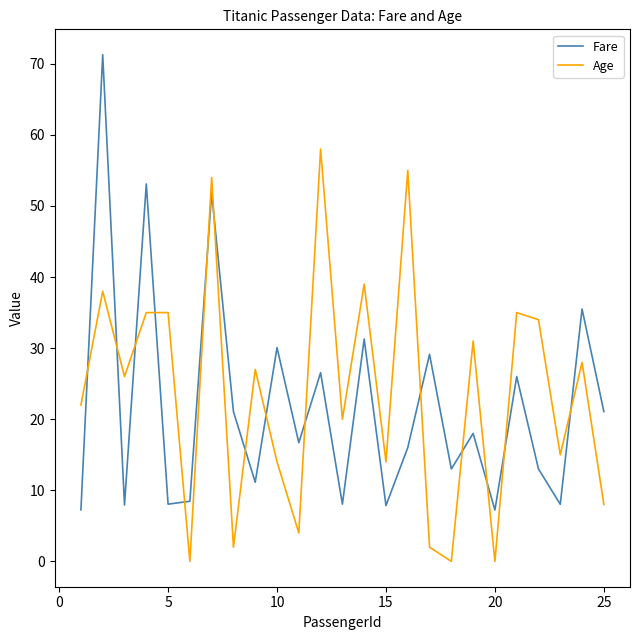

What is the maximum value shown in the chart?

71.3